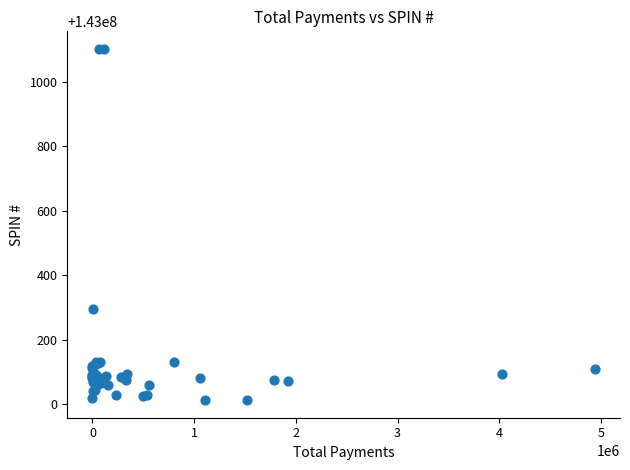

What Y value in the scatter plot is closest to 143000557?

143000297